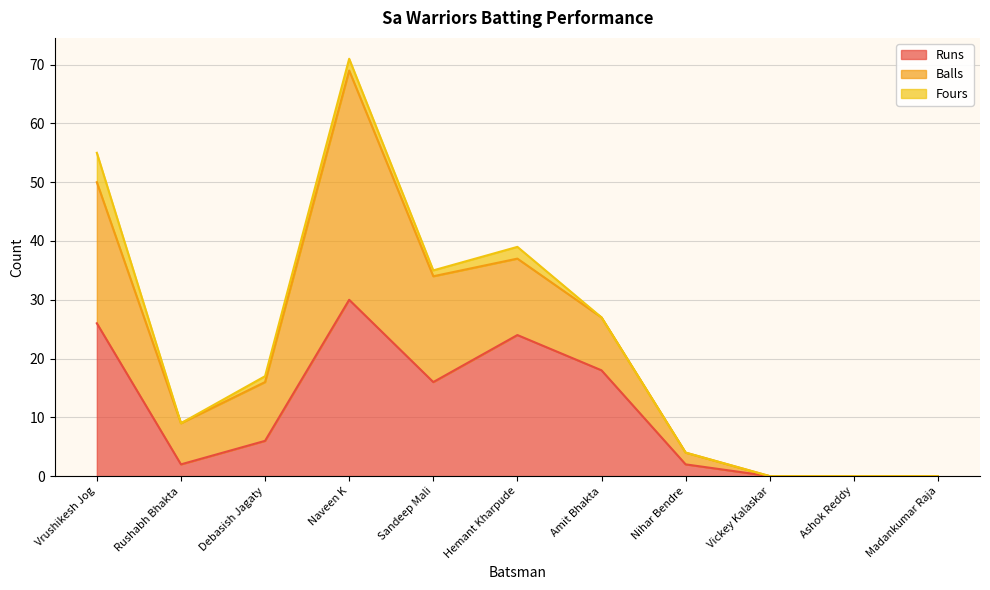

What are all the series names shown in the legend?

Runs, Balls, Fours